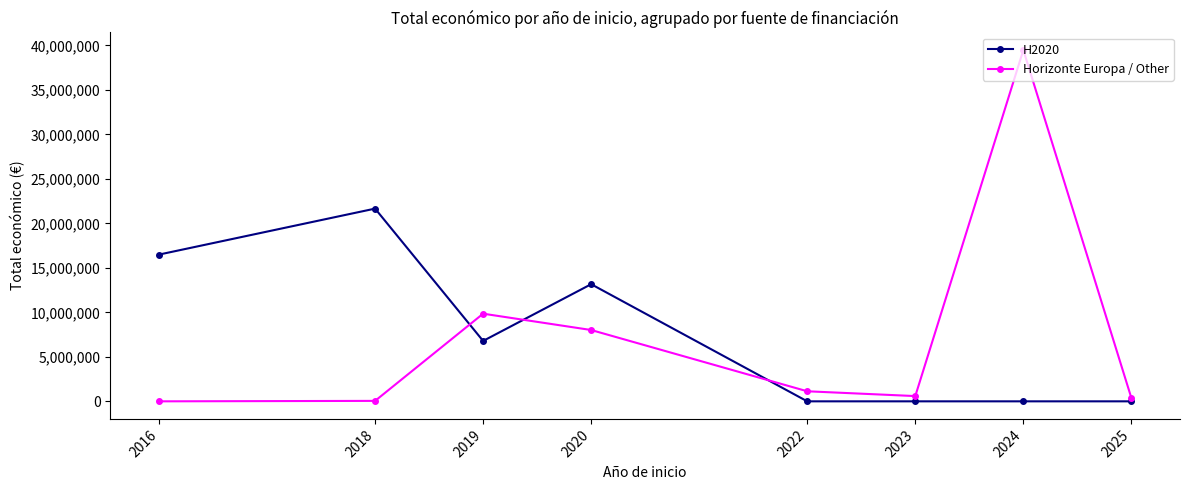

What are all the series names shown in the legend?

H2020, Horizonte Europa / Other